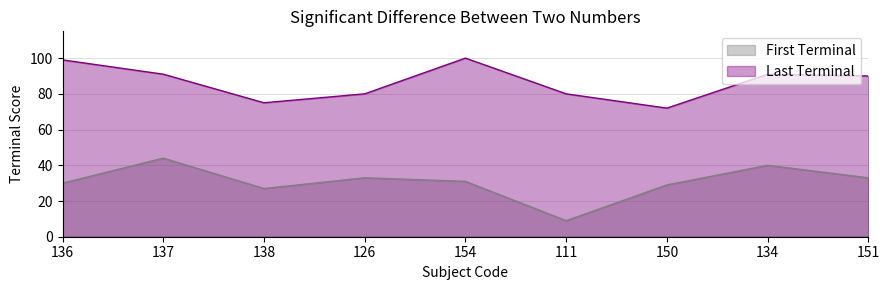

How many lines are shown in the chart?

2